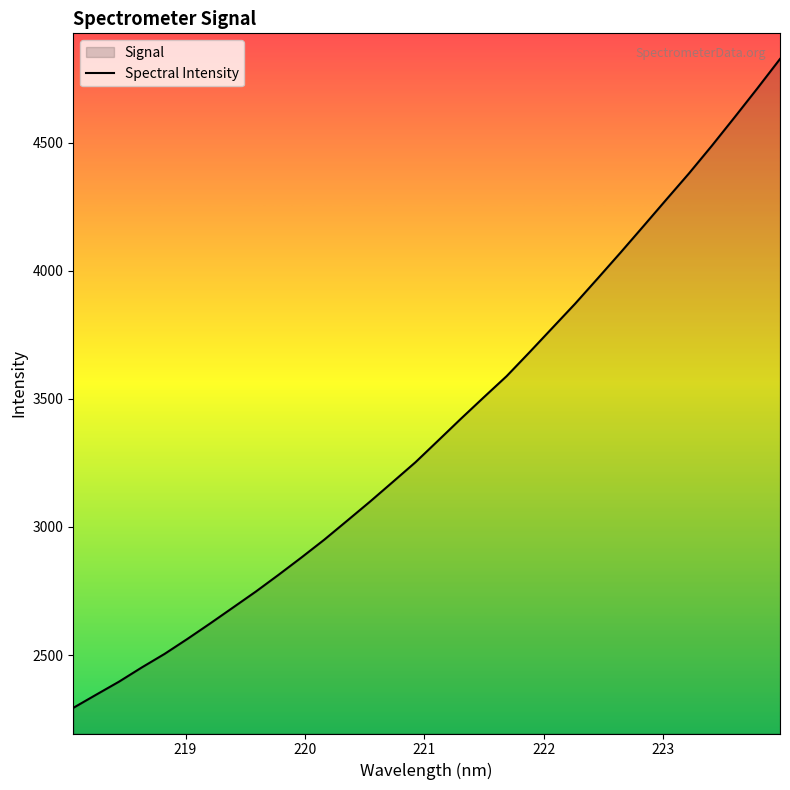

What is the difference between the maximum and minimum values?

2532.3